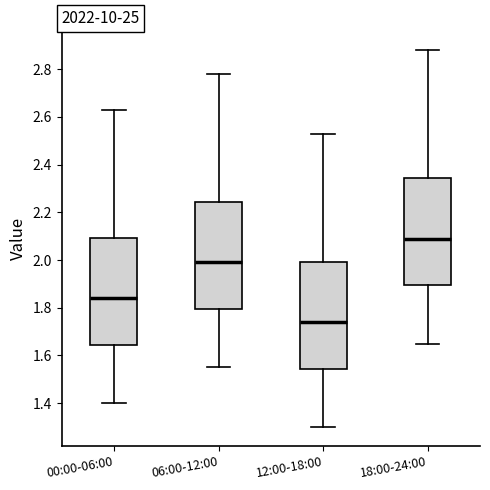

Reading left to right, read every box against the y-axis: the position of its median line, the range the box covers, and the ends of its whiskers. The values are not printed on the chart, so give them approximately, as read against the axis.

00:00-06:00: median 1.84, box 1.64 to 2.10, whiskers 1.40 to 2.64
06:00-12:00: median 2.00, box 1.80 to 2.24, whiskers 1.56 to 2.78
12:00-18:00: median 1.74, box 1.54 to 2.00, whiskers 1.30 to 2.54
18:00-24:00: median 2.10, box 1.90 to 2.34, whiskers 1.66 to 2.88